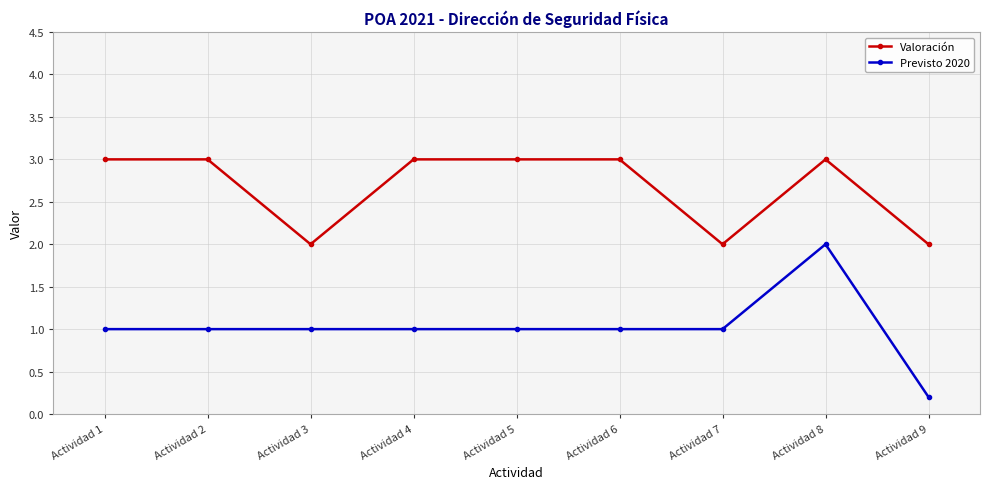

What is the maximum value for Valoración?

3.0